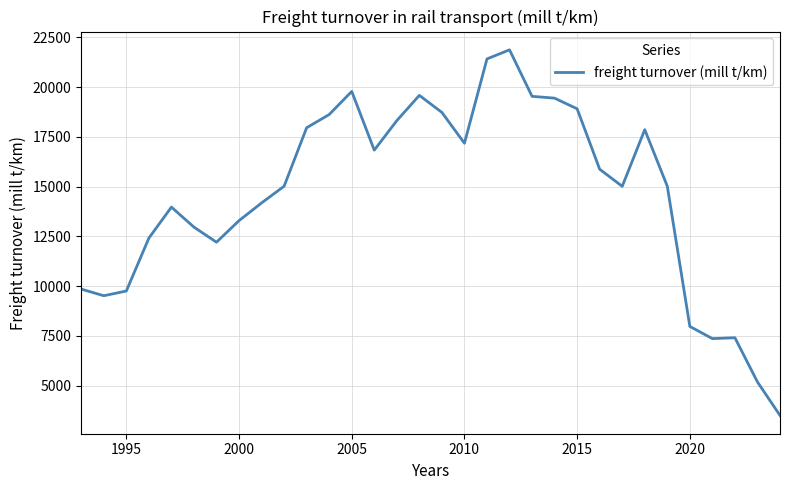

What is the maximum value shown in the chart?

21867.2